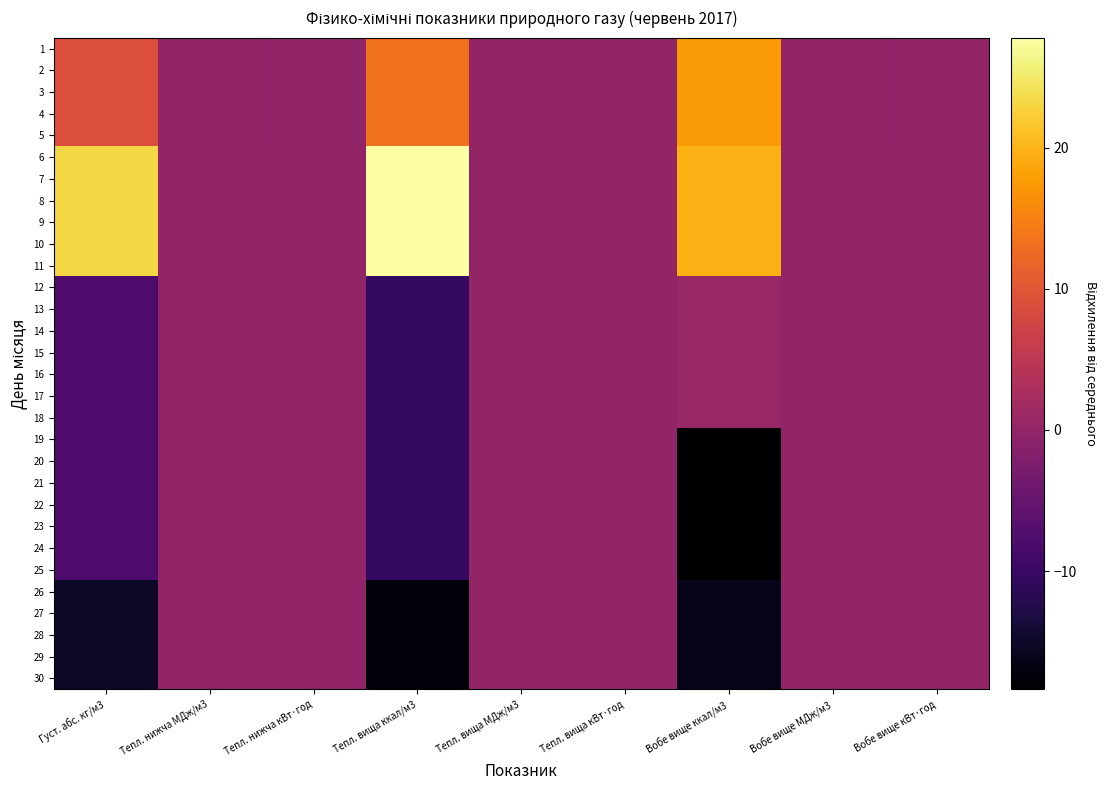

Rank the series by their maximum value, from lowest to highest.

26, 27, 28, 29, 30, 19, 20, 21, 22, 23, 24, 25, 12, 13, 14, 15, 16, 17, 18, 1, 2, 3, 4, 5, 6, 7, 8, 9, 10, 11